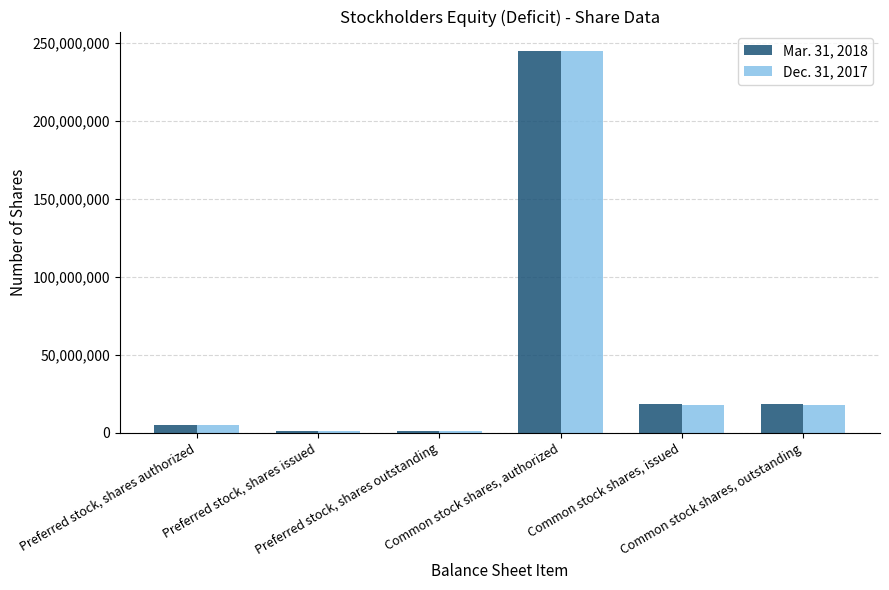

What is the sum of the Dec. 31, 2017 values at Common stock shares, issued and Preferred stock, shares authorized?

23000000